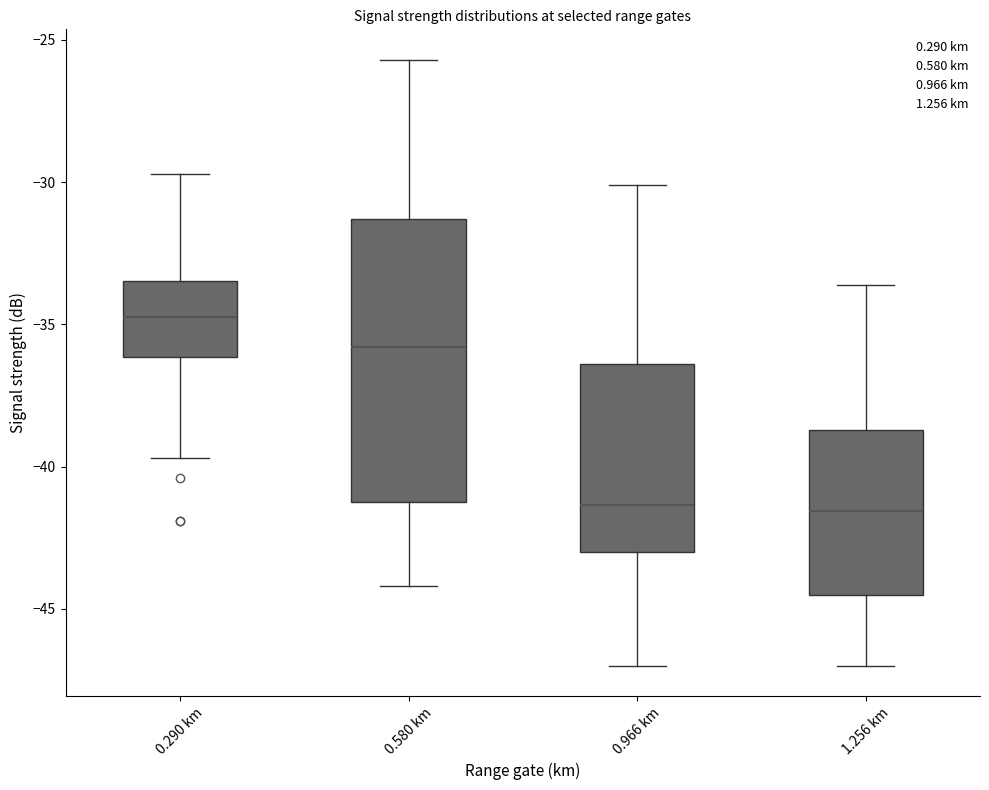

Where does the lower whisker of the box for 0.290 km end on the y-axis? The values are not printed on the chart, so give them approximately, as read against the axis.

-39.5